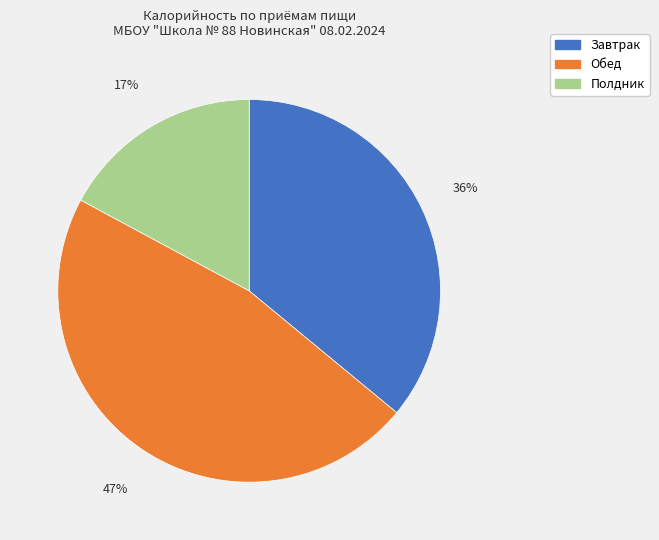

To the nearest percent, what is the difference between the largest and smallest slice percentages?

30%